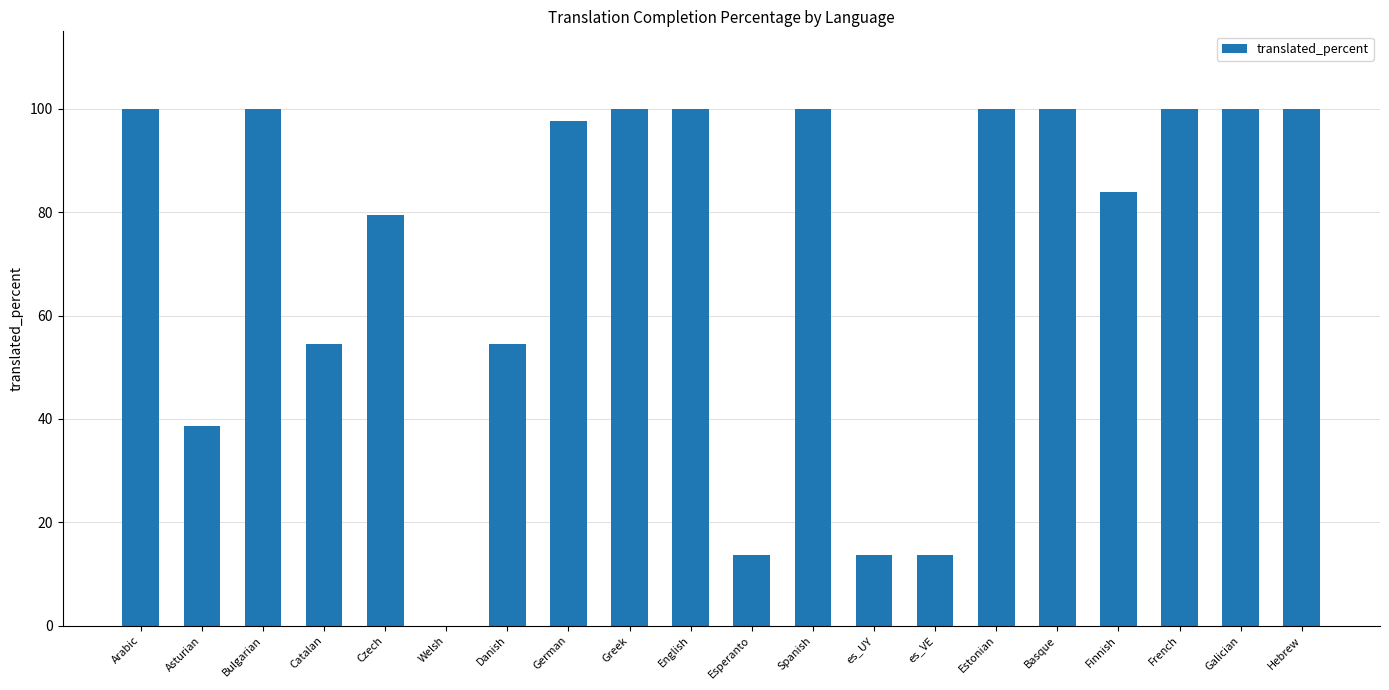

What value does the data have at Danish?

54.5